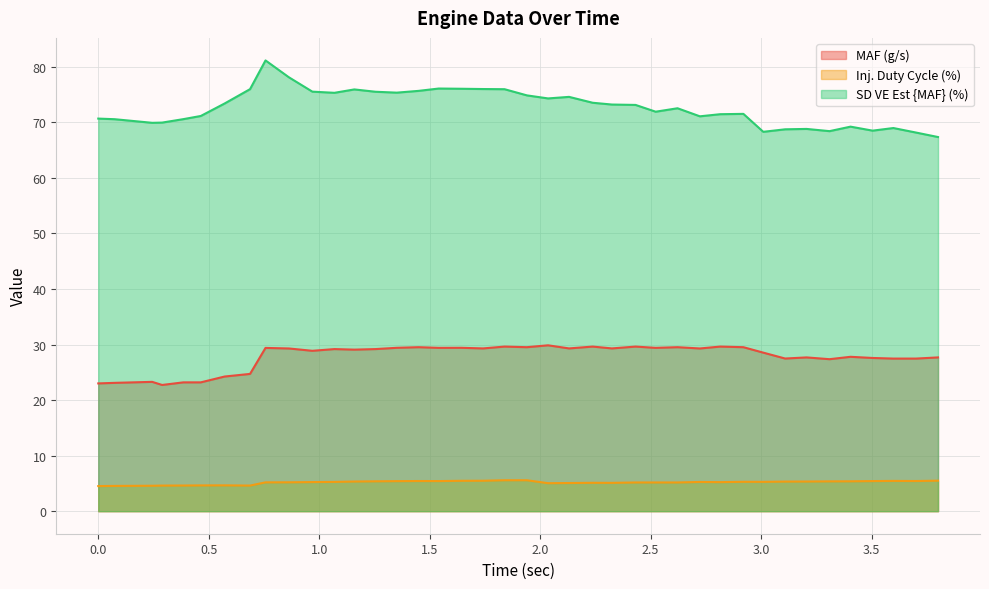

What position from the left is 3.405?

36